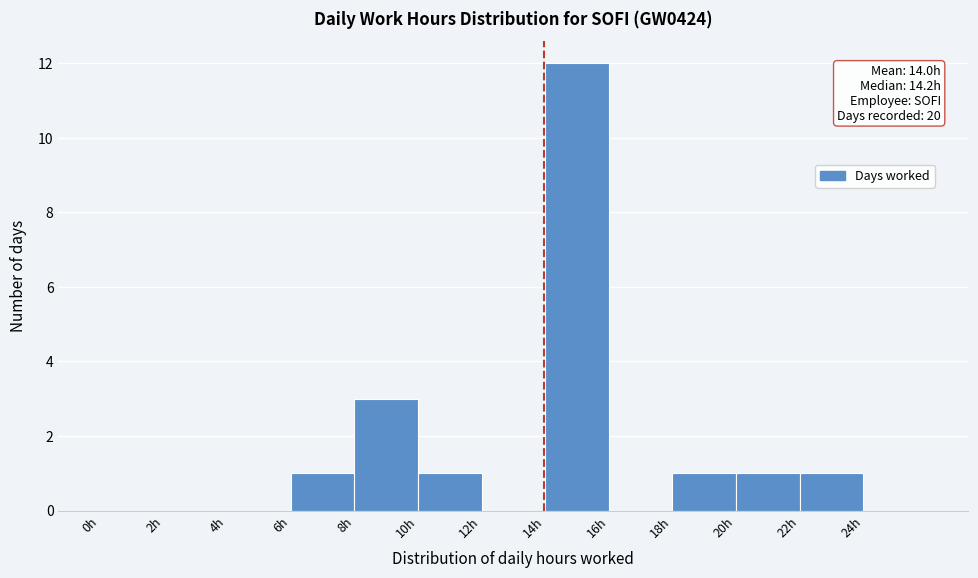

Over which range of the x-axis is the bar tallest?

14 to 16